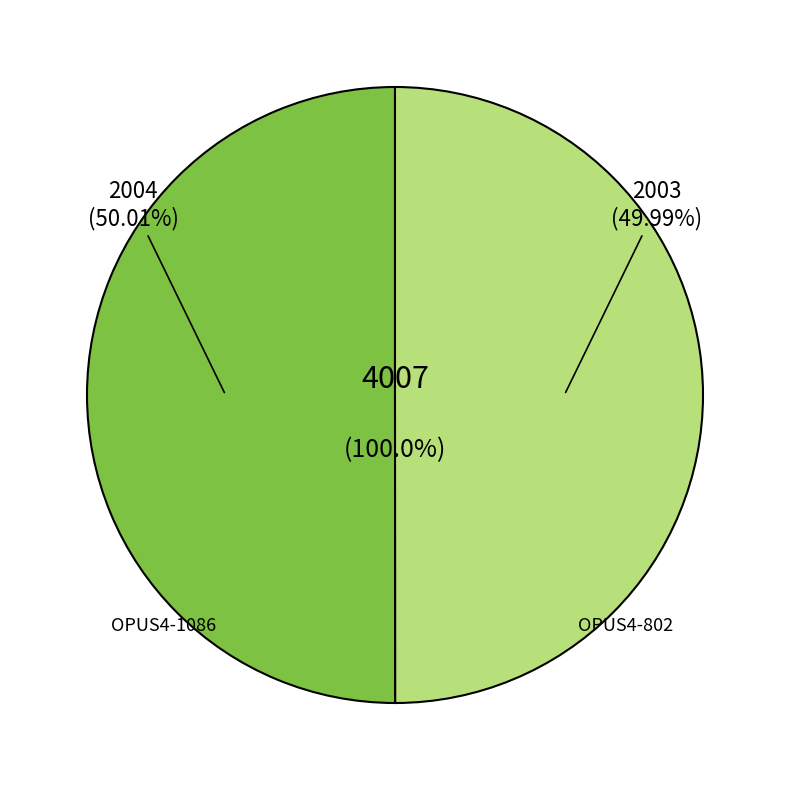

Which category has the smallest portion of the pie?

OPUS4-802